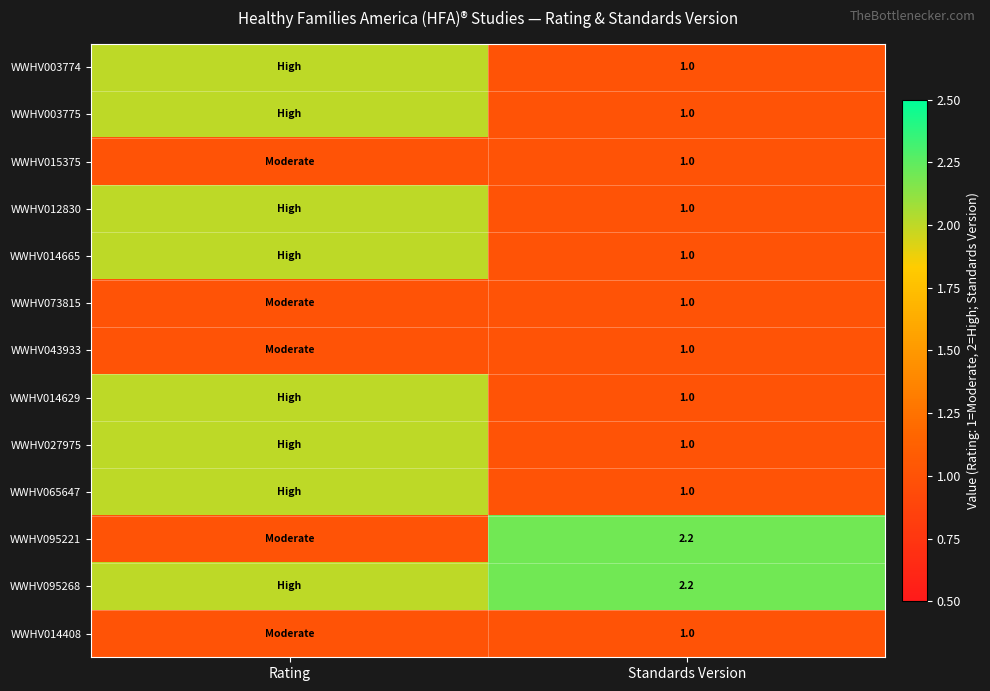

The WWHV027975 series shows 1.0 at Standards Version. True or false?

True